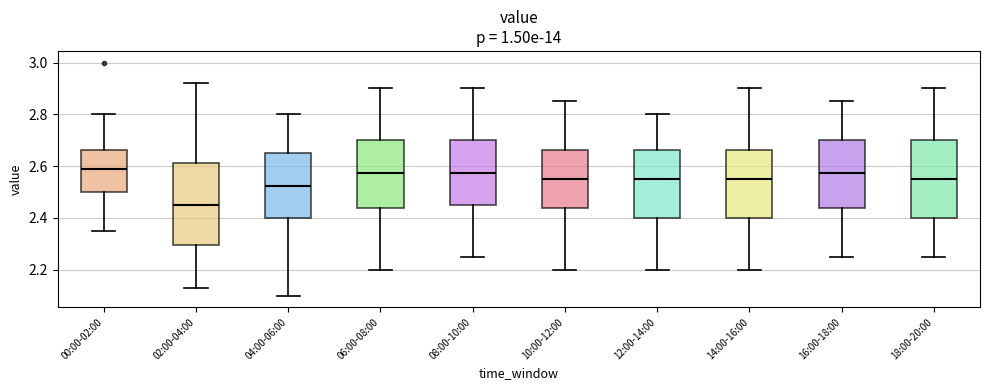

Reading left to right, read every box against the y-axis: the position of its median line, the range the box covers, and the ends of its whiskers. The values are not printed on the chart, so give them approximately, as read against the axis.

00:00-02:00: median 2.60, box 2.50 to 2.66, whiskers 2.36 to 2.80
02:00-04:00: median 2.46, box 2.30 to 2.62, whiskers 2.14 to 2.92
04:00-06:00: median 2.52, box 2.40 to 2.66, whiskers 2.10 to 2.80
06:00-08:00: median 2.58, box 2.44 to 2.70, whiskers 2.20 to 2.90
08:00-10:00: median 2.58, box 2.46 to 2.70, whiskers 2.26 to 2.90
10:00-12:00: median 2.56, box 2.44 to 2.66, whiskers 2.20 to 2.86
12:00-14:00: median 2.56, box 2.40 to 2.66, whiskers 2.20 to 2.80
14:00-16:00: median 2.56, box 2.40 to 2.66, whiskers 2.20 to 2.90
16:00-18:00: median 2.58, box 2.44 to 2.70, whiskers 2.26 to 2.86
18:00-20:00: median 2.56, box 2.40 to 2.70, whiskers 2.26 to 2.90